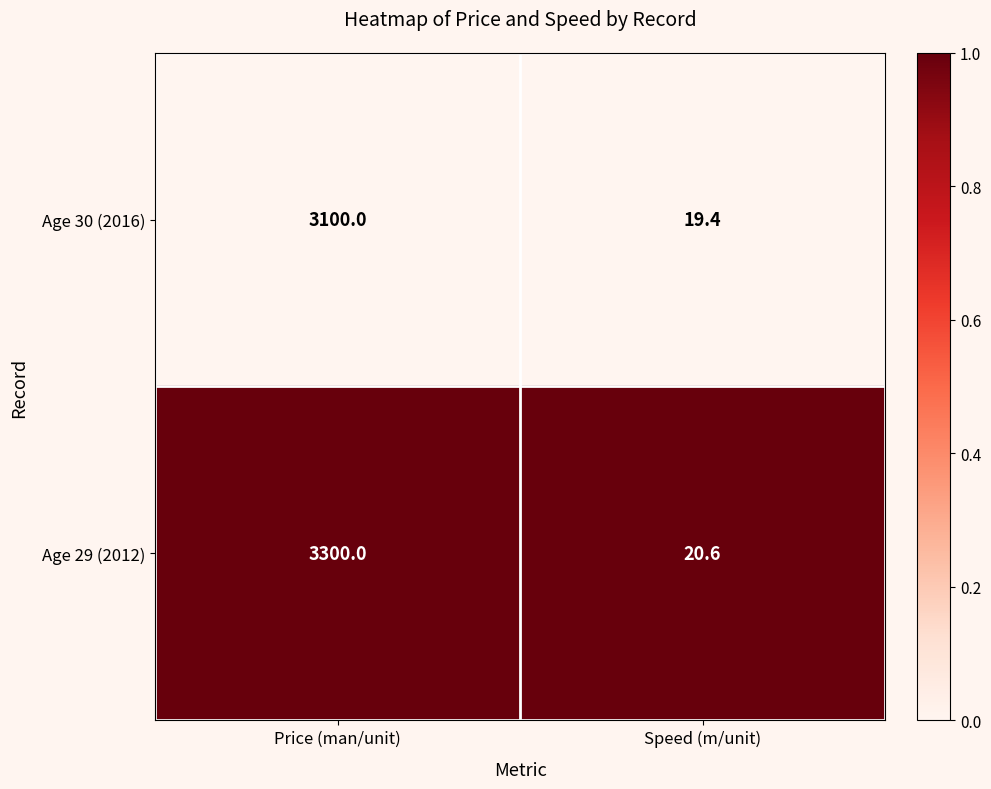

Rank the series at Price (man/unit) from lowest to highest value.

Age 30 (2016), Age 29 (2012)